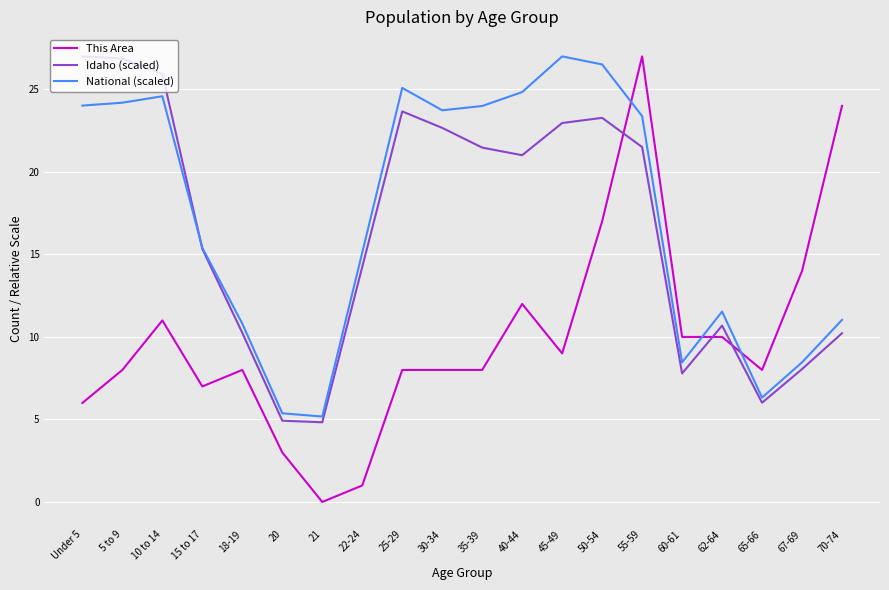

The value of Idaho (scaled) at 18-19 is 10.2. True or false?

True